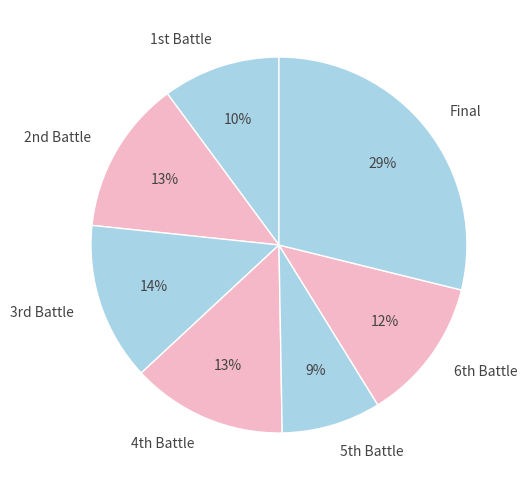

Which slice is the largest?

Final